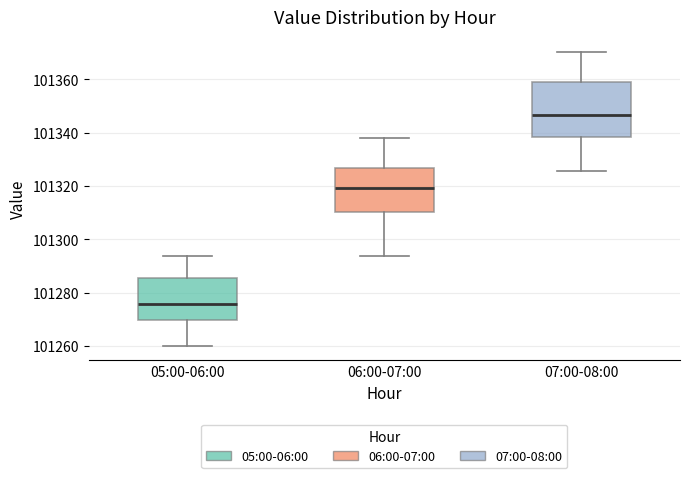

Reading left to right, read every box against the y-axis: the position of its median line, the range the box covers, and the ends of its whiskers. The values are not printed on the chart, so give them approximately, as read against the axis.

05:00-06:00: median 101276, box 101270 to 101286, whiskers 101260 to 101294
06:00-07:00: median 101320, box 101310 to 101326, whiskers 101294 to 101338
07:00-08:00: median 101346, box 101338 to 101360, whiskers 101326 to 101370